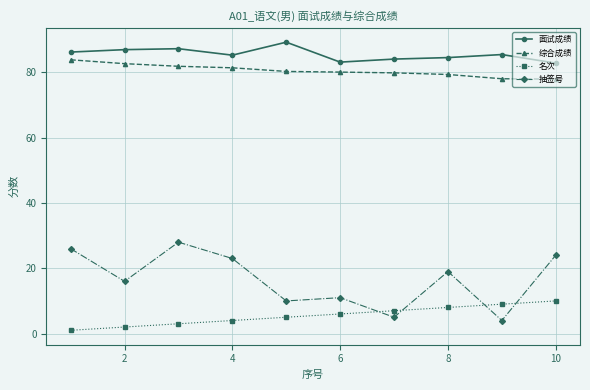

What is the sum of all 名次 values?

55.0